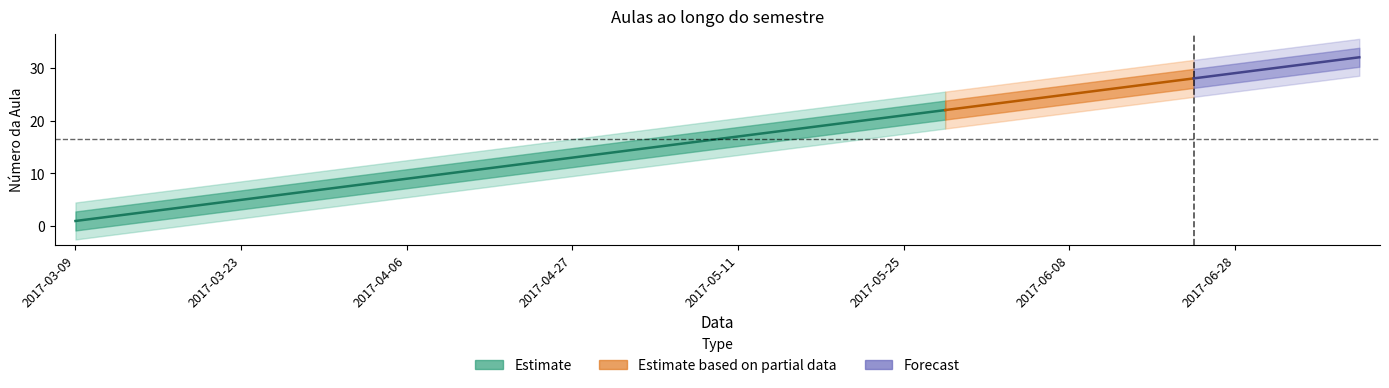

Reading left to right, list all the values displayed in this chart.

2017-03-09=1	2017-03-15=2	2017-03-16=3	2017-03-22=4	2017-03-23=5	2017-03-29=6	2017-03-30=7	2017-04-05=8	2017-04-06=9	2017-04-19=10	2017-04-20=11	2017-04-26=12	2017-04-27=13	2017-05-03=14	2017-05-04=15	2017-05-10=16	2017-05-11=17	2017-05-17=18	2017-05-18=19	2017-05-24=20	2017-05-25=21	2017-05-31=22	2017-06-01=23	2017-06-07=24	2017-06-08=25	2017-06-14=26	2017-06-21=27	2017-06-22=28	2017-06-28=29	2017-06-29=30	2017-07-05=31	2017-07-06=32